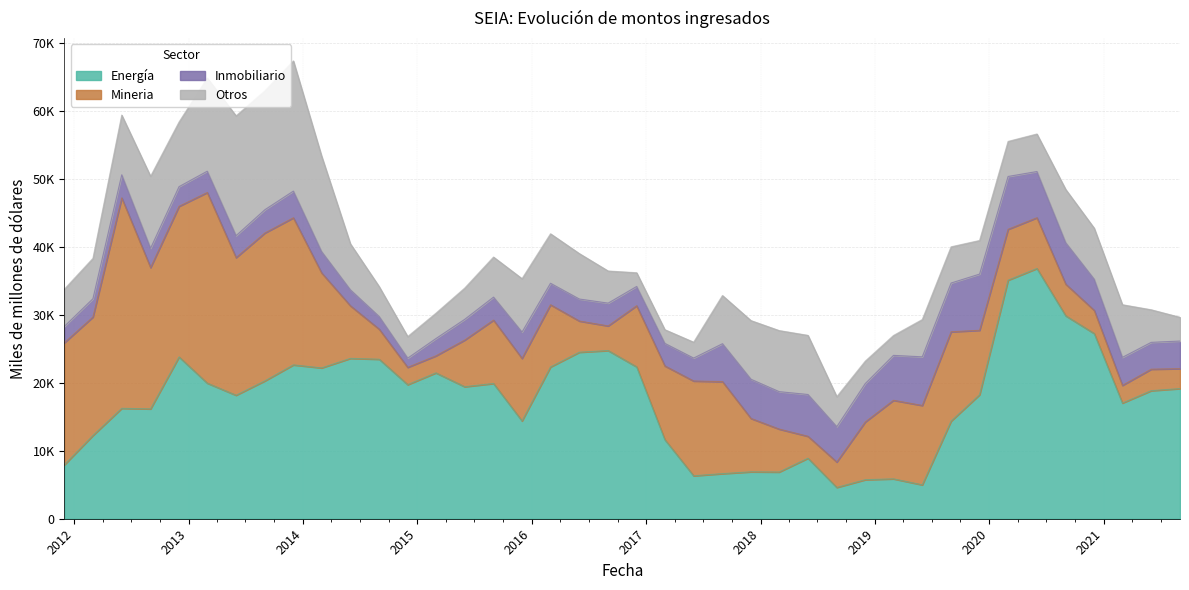

What is the difference between the Mineria values at 2019-03 and 2021-06?

8396.1